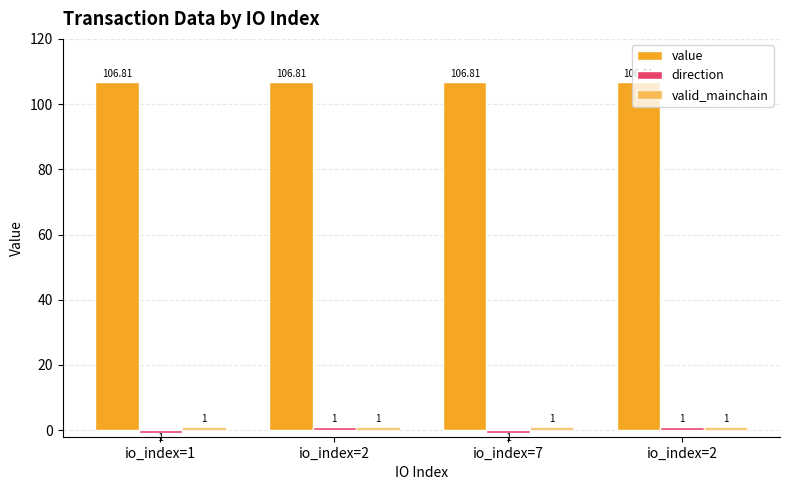

Does the chart contain any negative values?

Yes